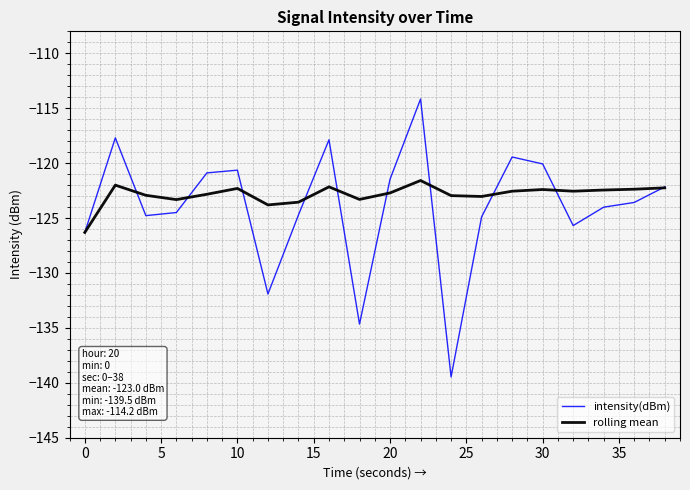

Rank the series by their maximum value, from highest to lowest.

intensity(dBm), rolling mean